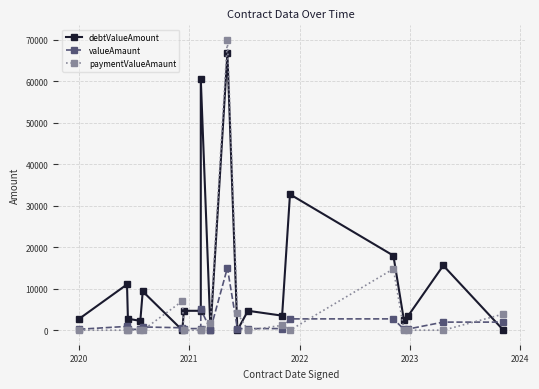

The value of valueAmaunt at 9 is 39. True or false?

False